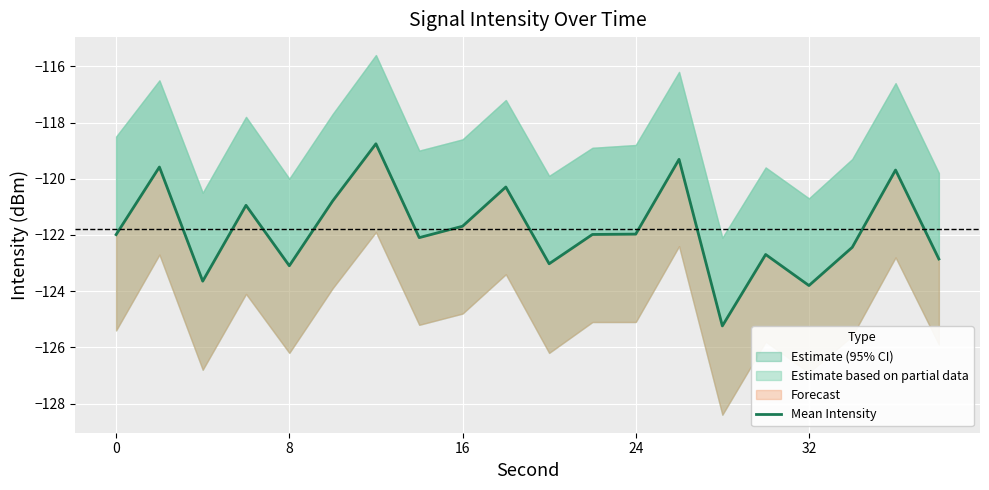

What is the maximum value shown in the chart?

-118.8